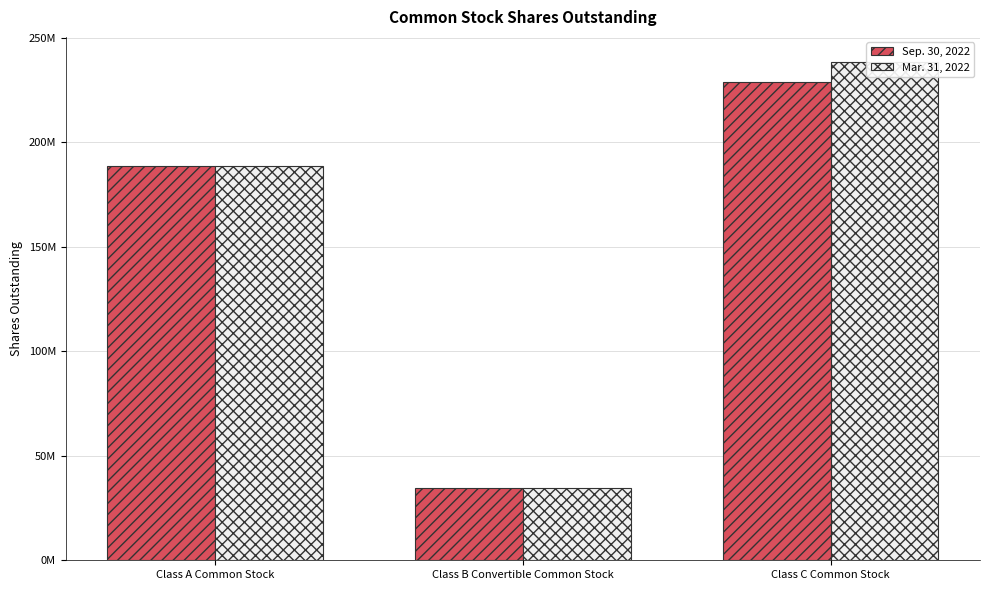

At which label does Mar. 31, 2022 reach its minimum?

Class B Convertible Common Stock